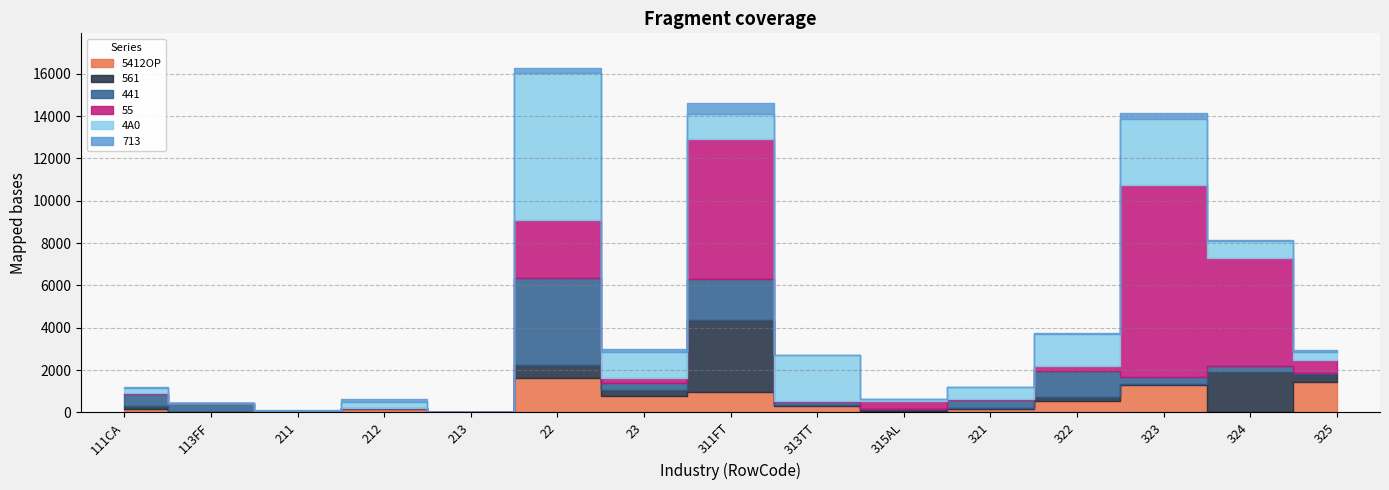

True or false: 713 has a value of 201 at 23.

False